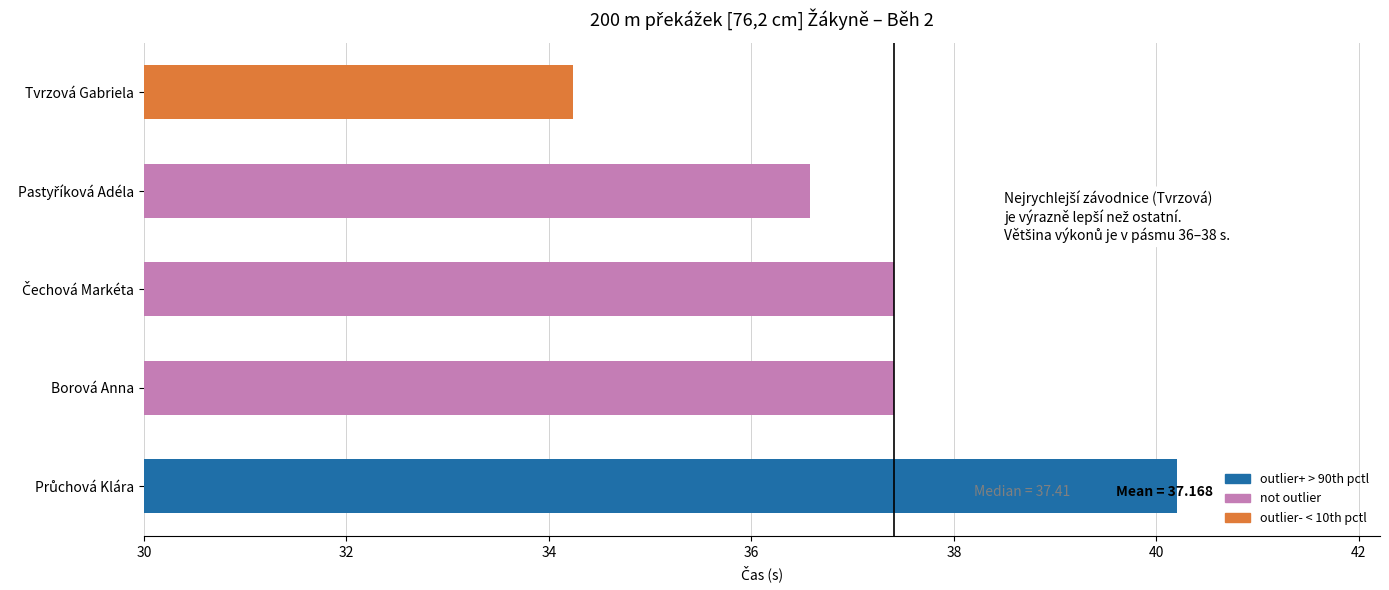

The value at Borová Anna is 37.4. True or false?

True